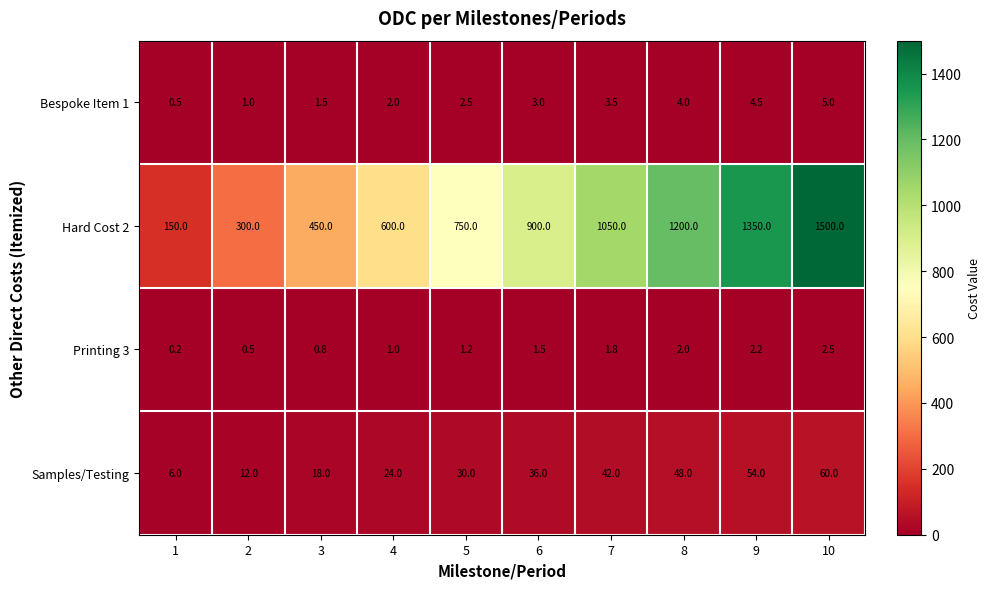

What is the lowest value of the Samples/Testing series?

6.0